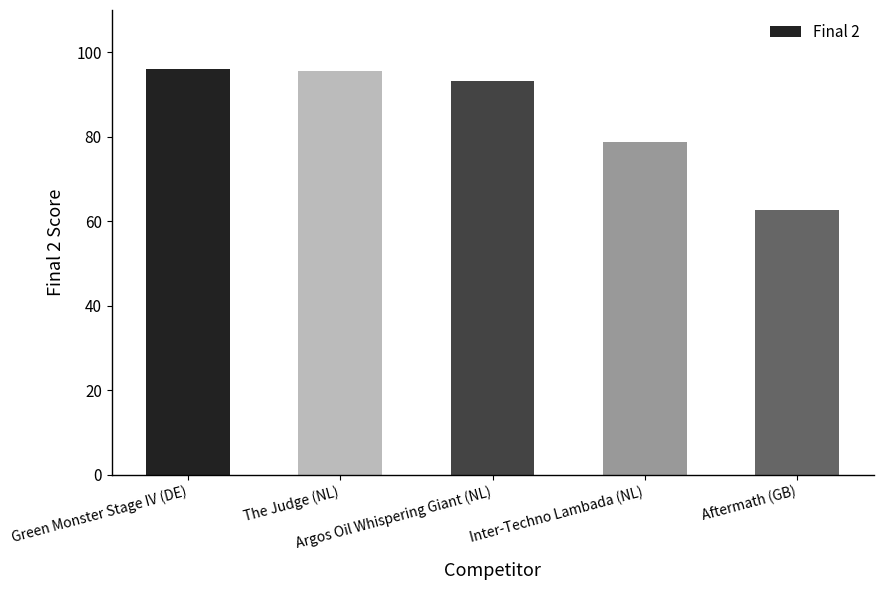

What is the smallest value displayed?

62.6